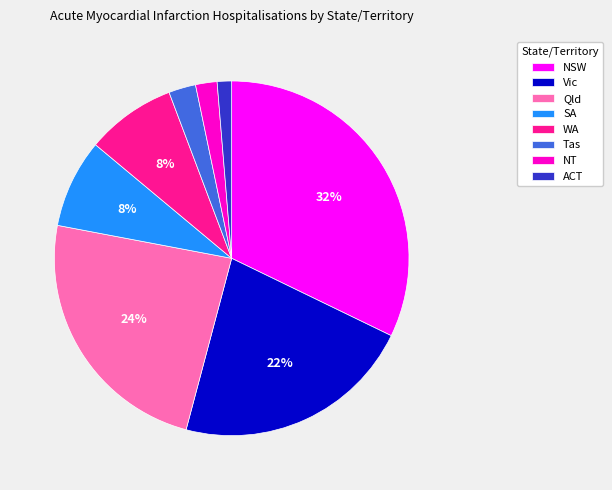

To the nearest percent, what is the average slice percentage?

12%